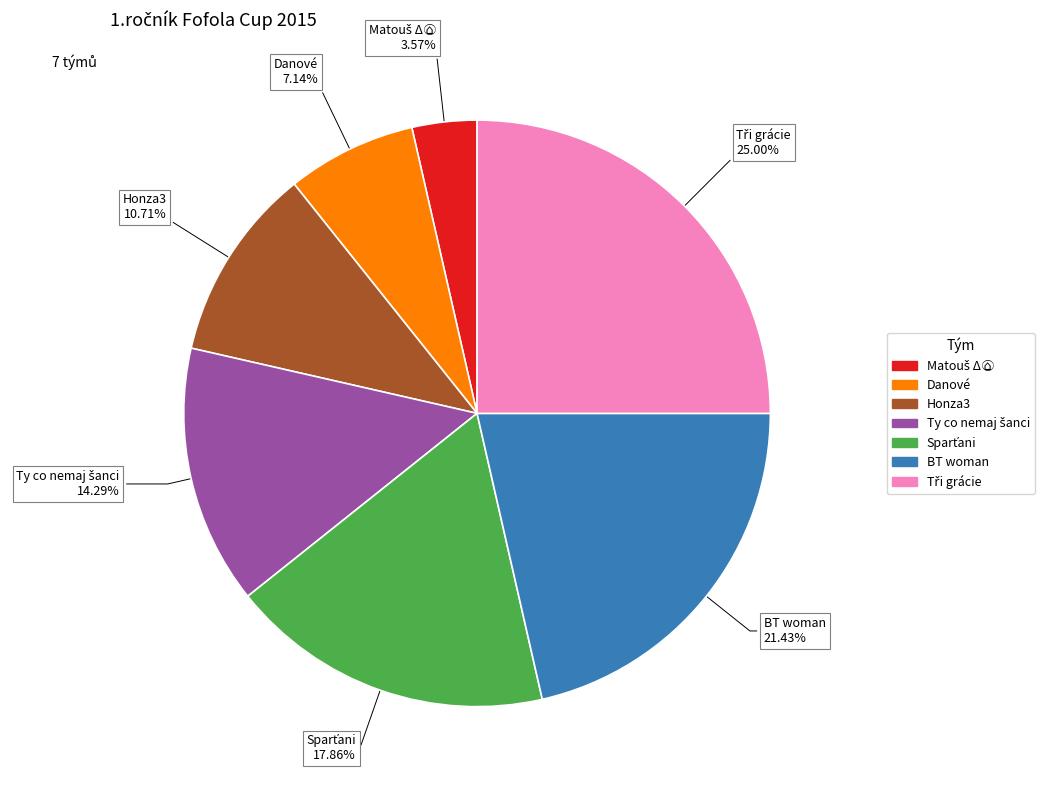

Does any single category account for the majority?

No